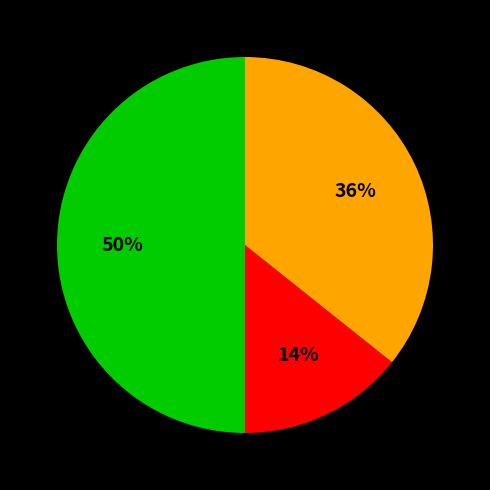

How many slices are in this pie chart?

3